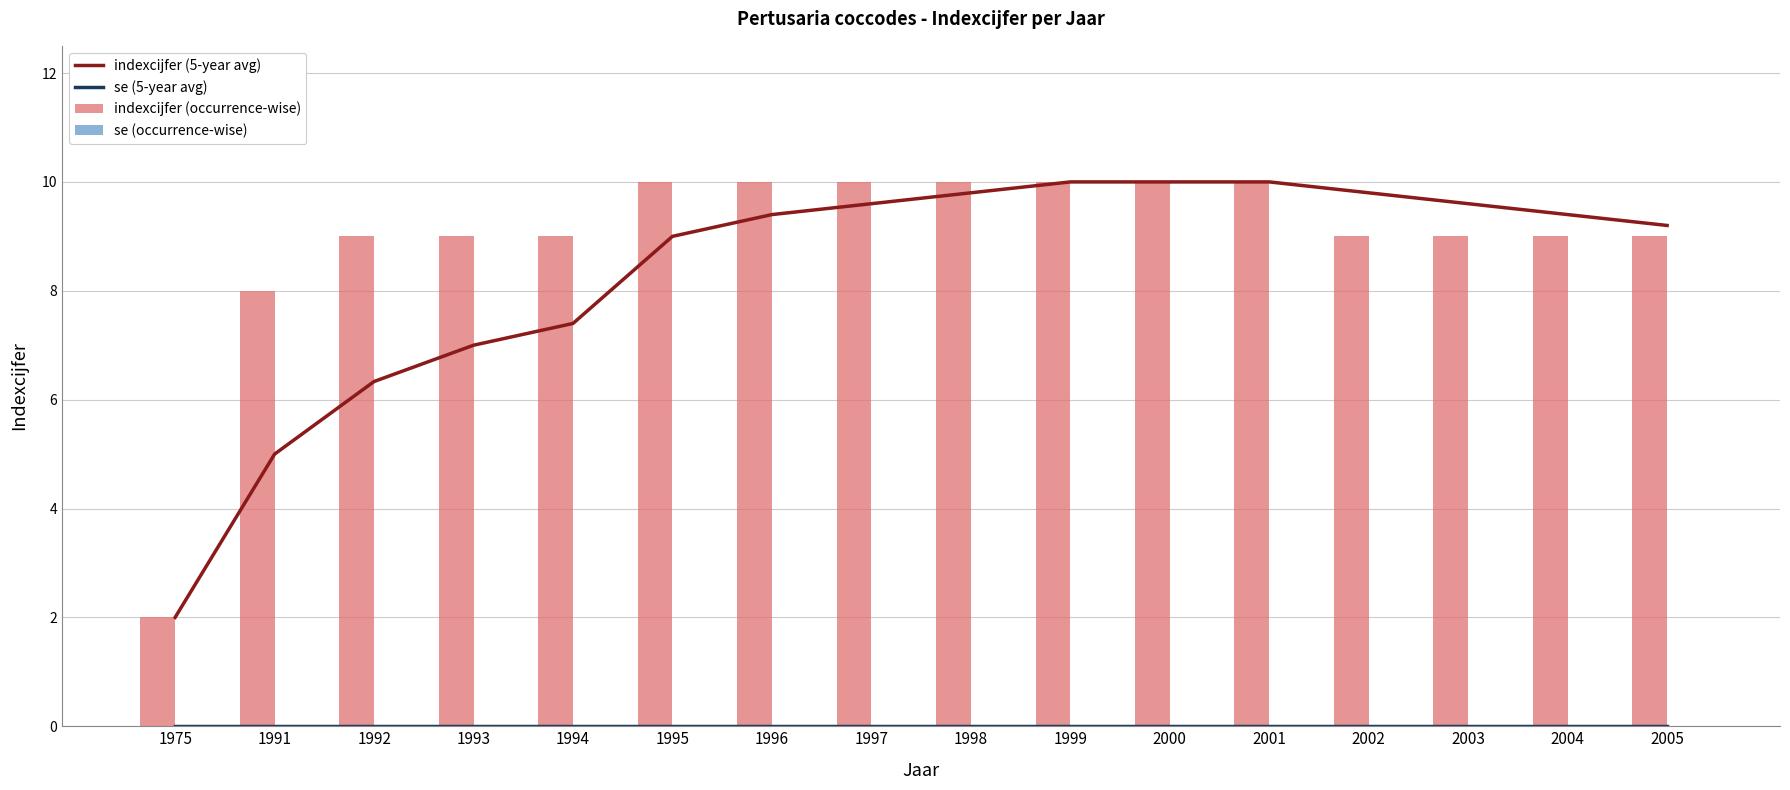

Which category has the highest value in the indexcijfer (5-year avg) series?

1999